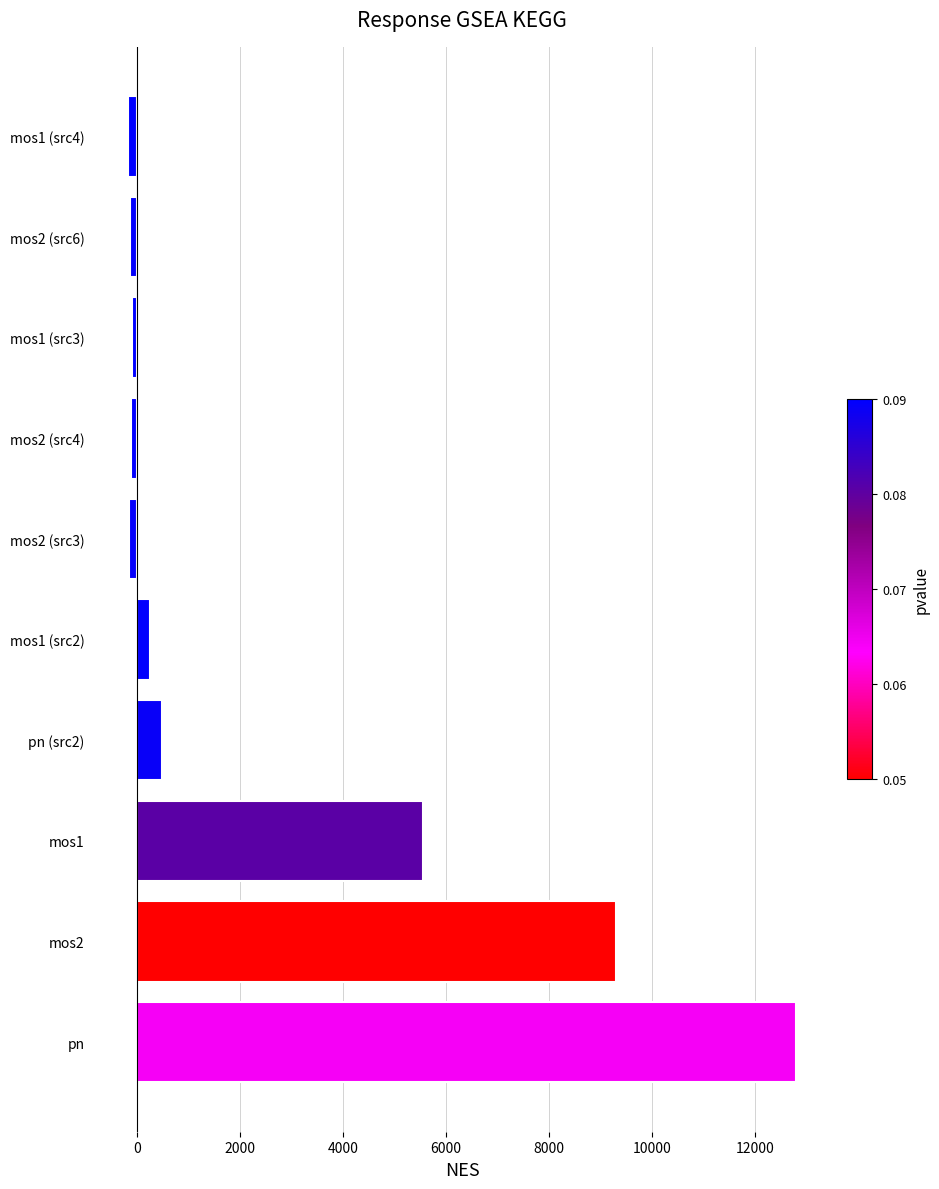

At which label is the value closest to 6308?

mos1